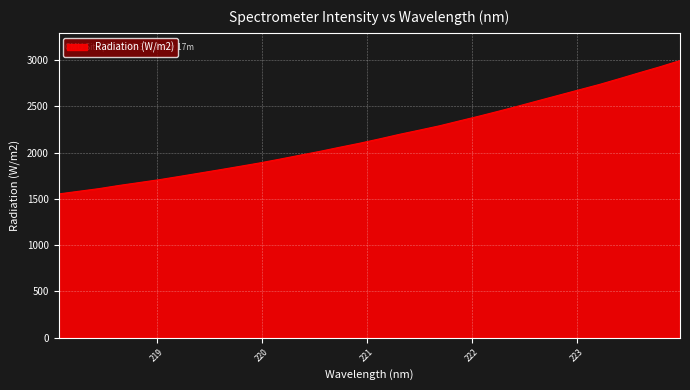

What is the smallest value displayed?

1553.3